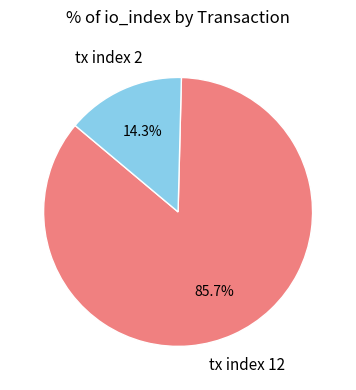

Is tx index 12 the majority of the pie?

Yes